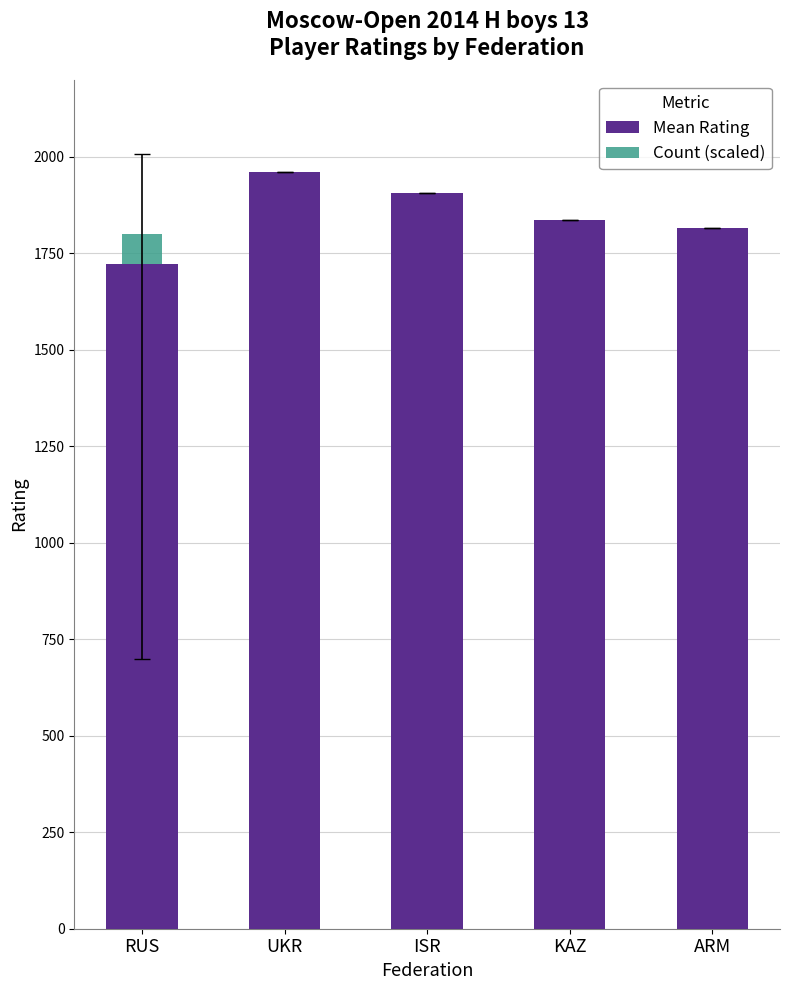

How many data points in Mean Rating are above 1836?

2